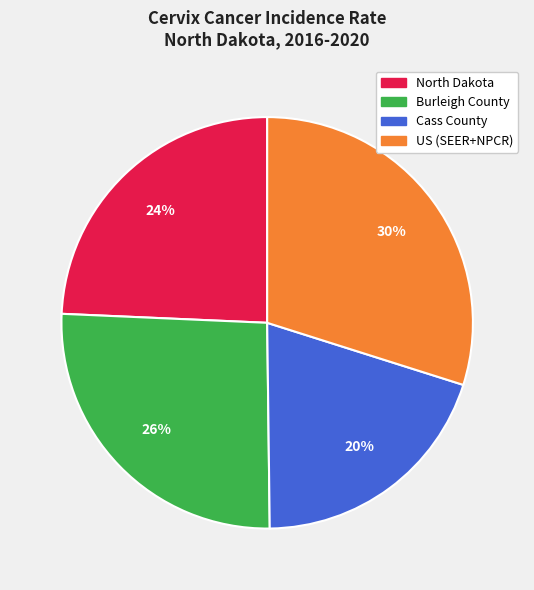

To the nearest percent, what is the difference between the North Dakota and US (SEER+NPCR) slice percentages?

6%